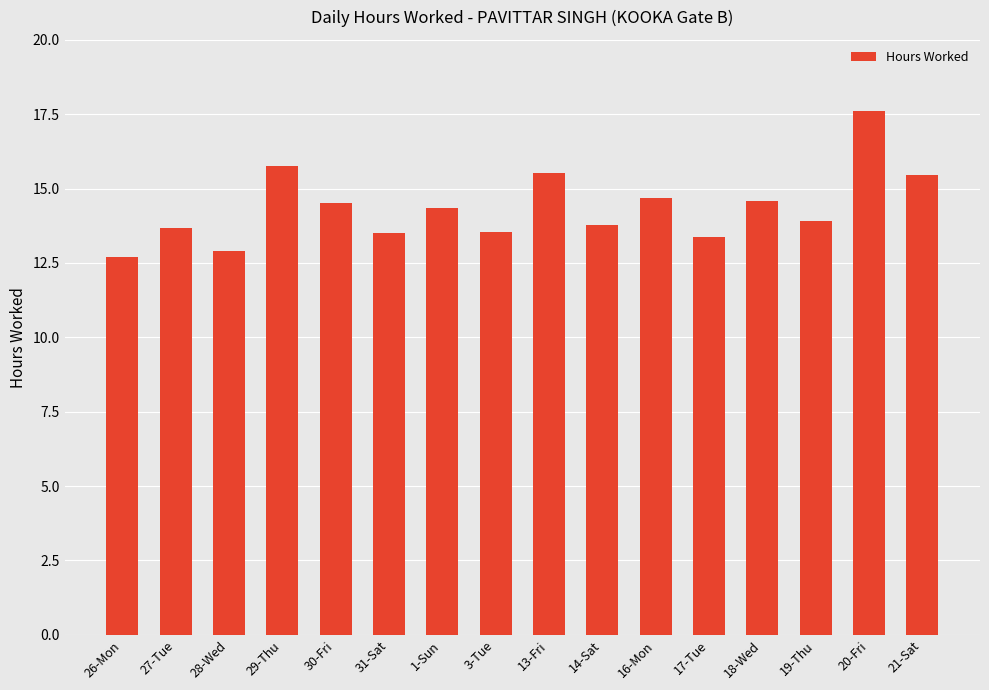

What is the value of the 5th bar from the left?

14.5